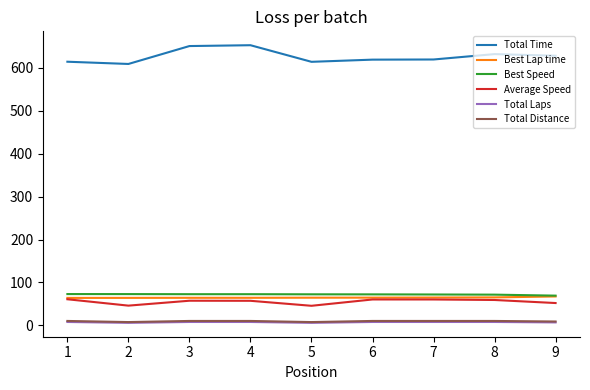

The value of Average Speed at 2 is 24.0. True or false?

False